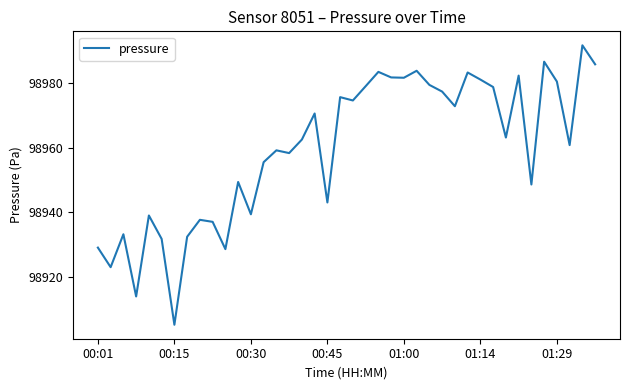

What is the greatest value displayed?

98991.6